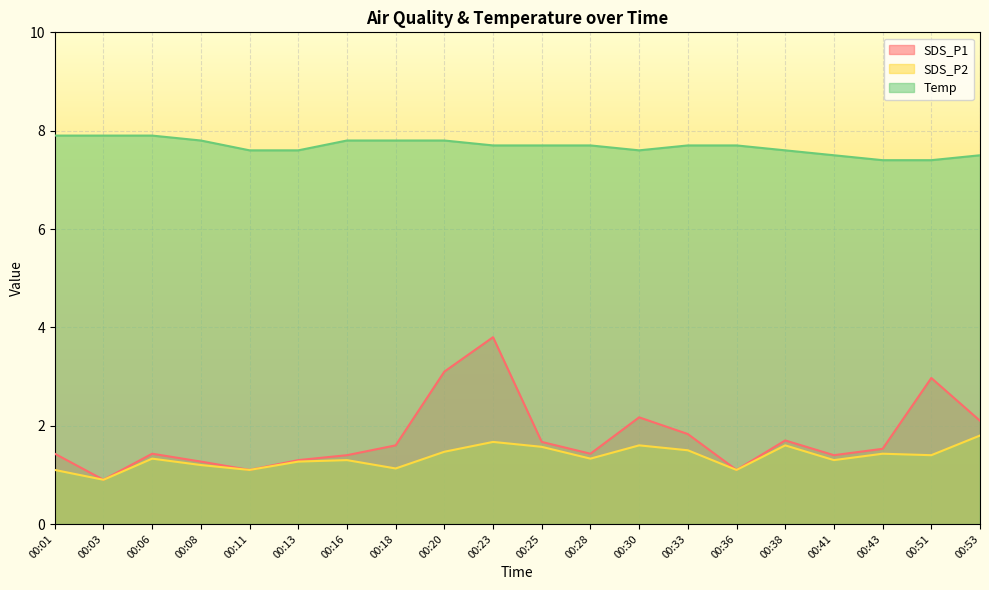

True or false: SDS_P2 has more than 0 points higher than both neighbors.

True